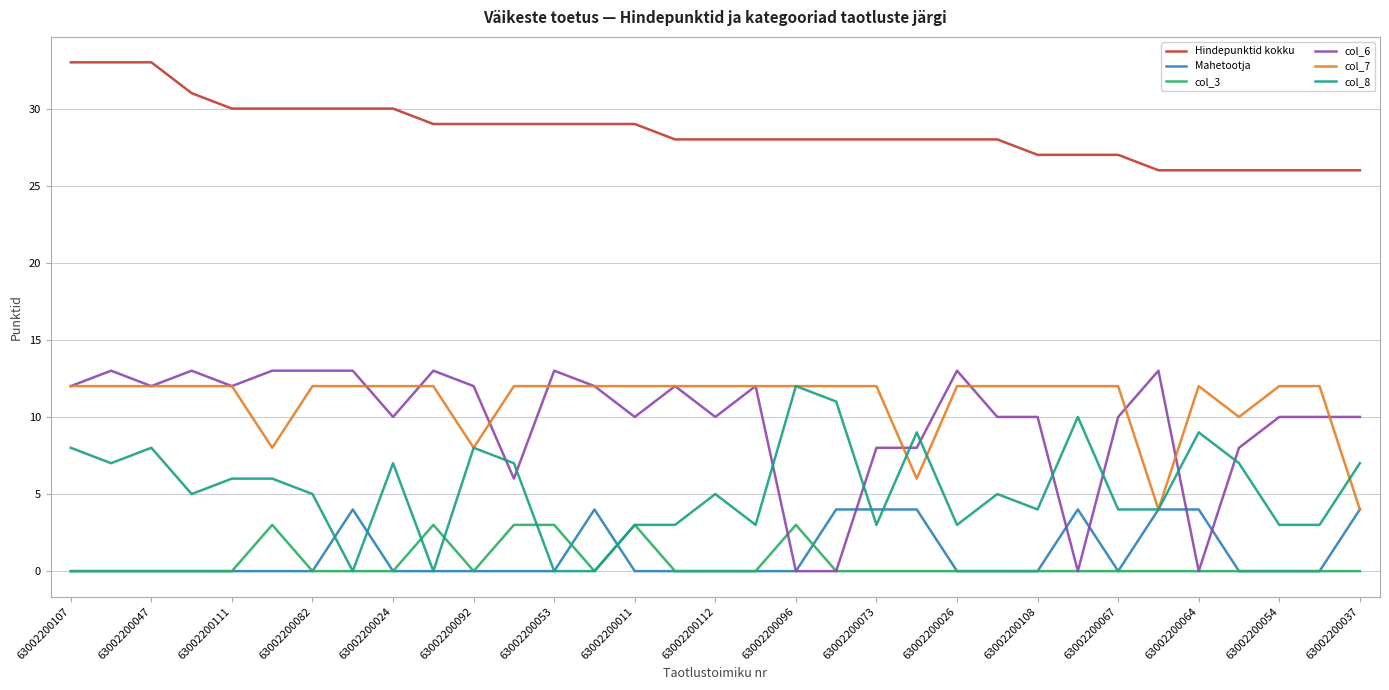

Reading left to right, transcribe all the data shown in this chart.

Hindepunktid kokku: 33	33	33	31	30	30	30	30	30	29	29	29	29	29	29	28	28	28	28	28	28	28	28	28	27	27	27	26	26	26	26	26	26
Mahetootja: 0	0	0	0	0	0	0	4	0	0	0	0	0	4	0	0	0	0	0	4	4	4	0	0	0	4	0	4	4	0	0	0	4
col_3: 0	0	0	0	0	3	0	0	0	3	0	3	3	0	3	0	0	0	3	0	0	0	0	0	0	0	0	0	0	0	0	0	0
col_6: 12	13	12	13	12	13	13	13	10	13	12	6	13	12	10	12	10	12	0	0	8	8	13	10	10	0	10	13	0	8	10	10	10
col_7: 12	12	12	12	12	8	12	12	12	12	8	12	12	12	12	12	12	12	12	12	12	6	12	12	12	12	12	4	12	10	12	12	4
col_8: 8	7	8	5	6	6	5	0	7	0	8	7	0	0	3	3	5	3	12	11	3	9	3	5	4	10	4	4	9	7	3	3	7